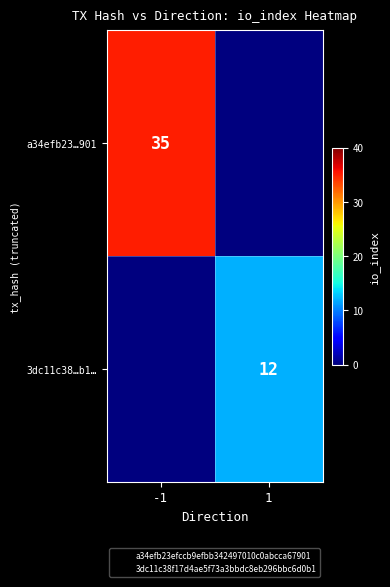

True or false: 3dc11c38…b1… has a value of 21 at 1.

False